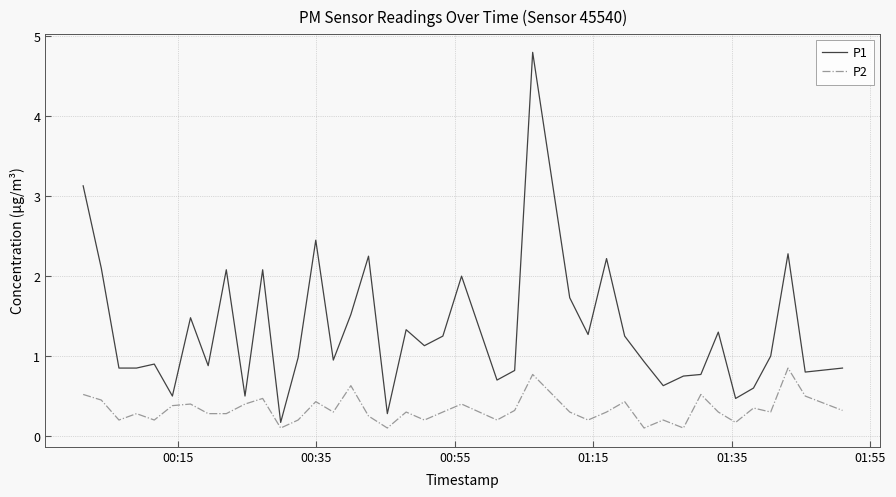

What is the difference between the maximum and minimum values in the P1 series?

4.6